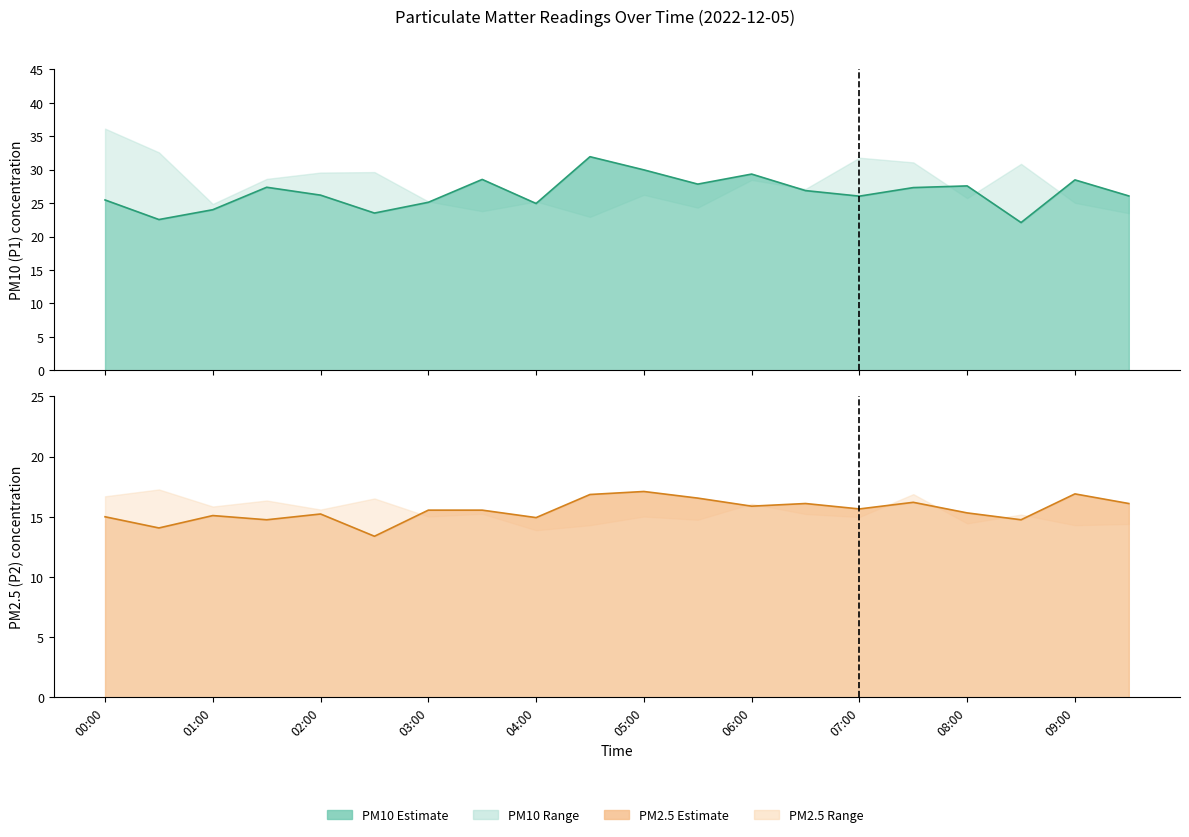

What is the minimum value for P1 line?

22.1